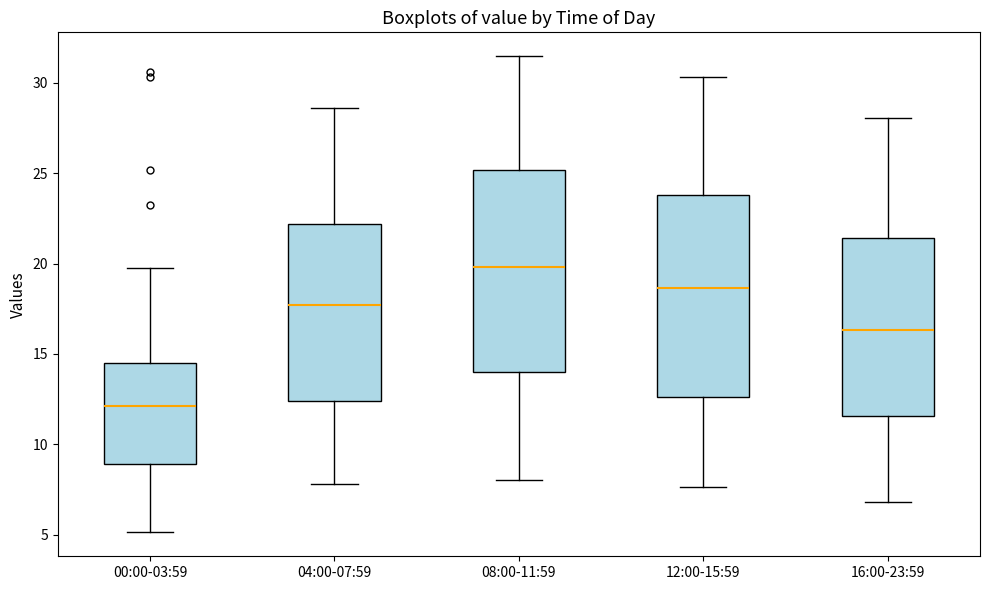

Reading left to right, read every box against the y-axis: the position of its median line, the range the box covers, and the ends of its whiskers. The values are not printed on the chart, so give them approximately, as read against the axis.

00:00-03:59: median 12.0, box 9.0 to 14.5, whiskers 5.0 to 20.0
04:00-07:59: median 17.5, box 12.5 to 22.0, whiskers 8.0 to 28.5
08:00-11:59: median 20.0, box 14.0 to 25.0, whiskers 8.0 to 31.5
12:00-15:59: median 18.5, box 12.5 to 24.0, whiskers 7.5 to 30.5
16:00-23:59: median 16.5, box 11.5 to 21.5, whiskers 7.0 to 28.0